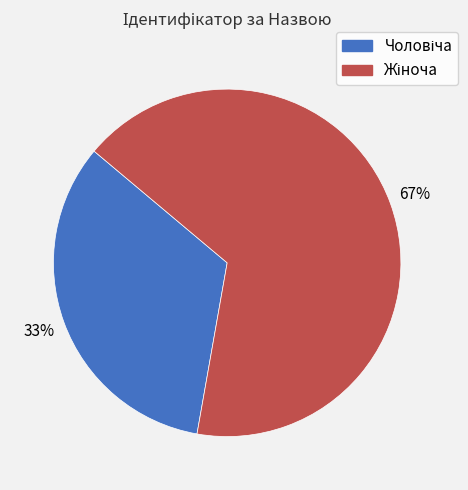

To the nearest percent, what is the average slice percentage?

50%